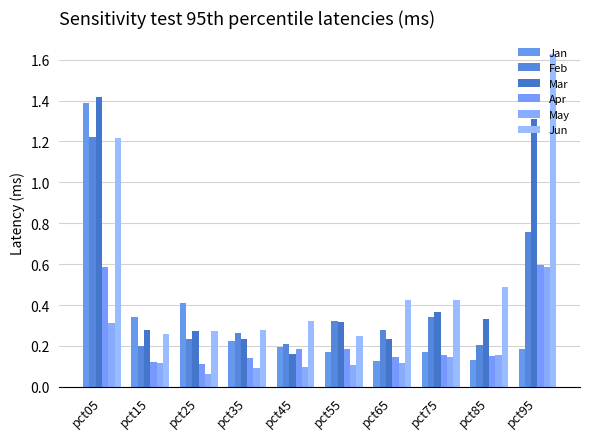

Reading left to right, transcribe all the data shown in this chart.

Jan: 1.4	0.3	0.4	0.2	0.2	0.2	0.1	0.2	0.1	0.2
Feb: 1.2	0.2	0.2	0.3	0.2	0.3	0.3	0.3	0.2	0.8
Mar: 1.4	0.3	0.3	0.2	0.2	0.3	0.2	0.4	0.3	1.3
Apr: 0.6	0.1	0.1	0.1	0.2	0.2	0.1	0.2	0.2	0.6
May: 0.3	0.1	0.1	0.1	0.1	0.1	0.1	0.1	0.2	0.6
Jun: 1.2	0.3	0.3	0.3	0.3	0.2	0.4	0.4	0.5	1.6